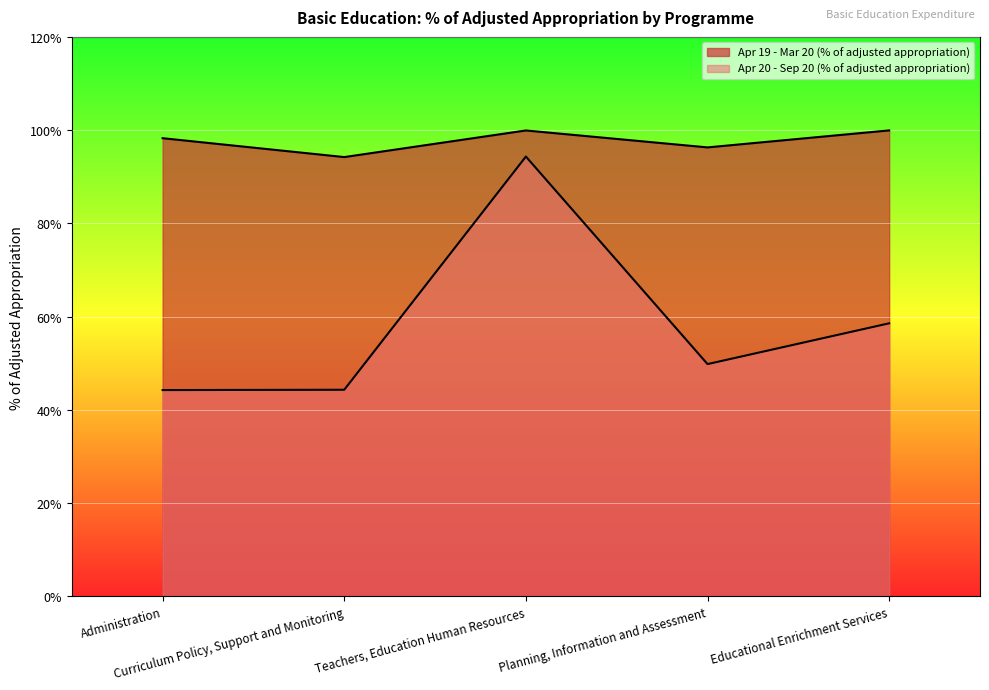

Does the chart display data point markers on the line(s)?

No